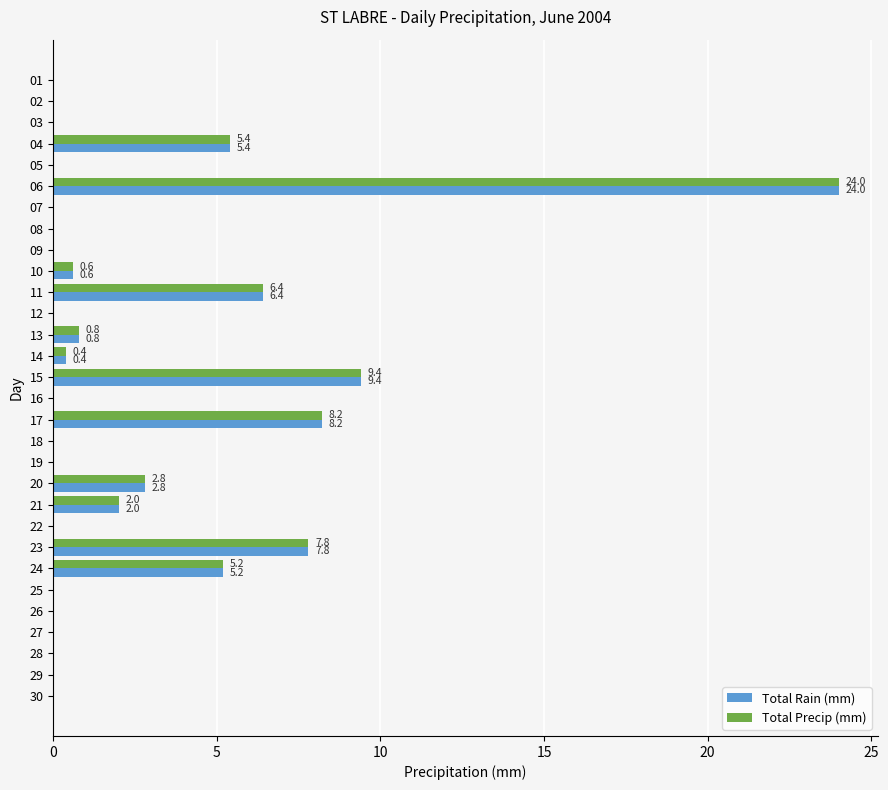

What is the average value of the Total Rain (mm) series?

2.4